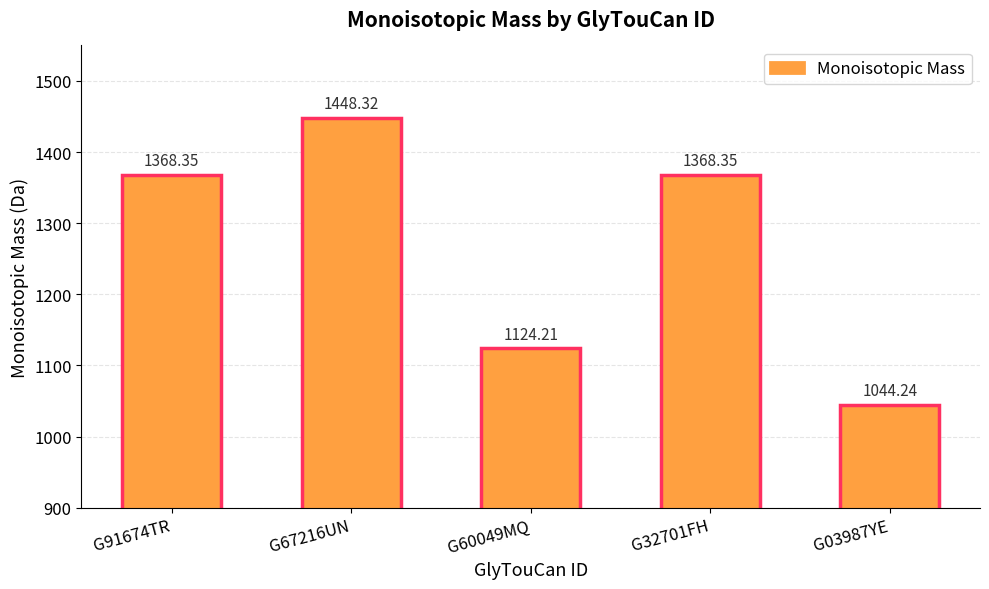

How many bars are there in total?

5